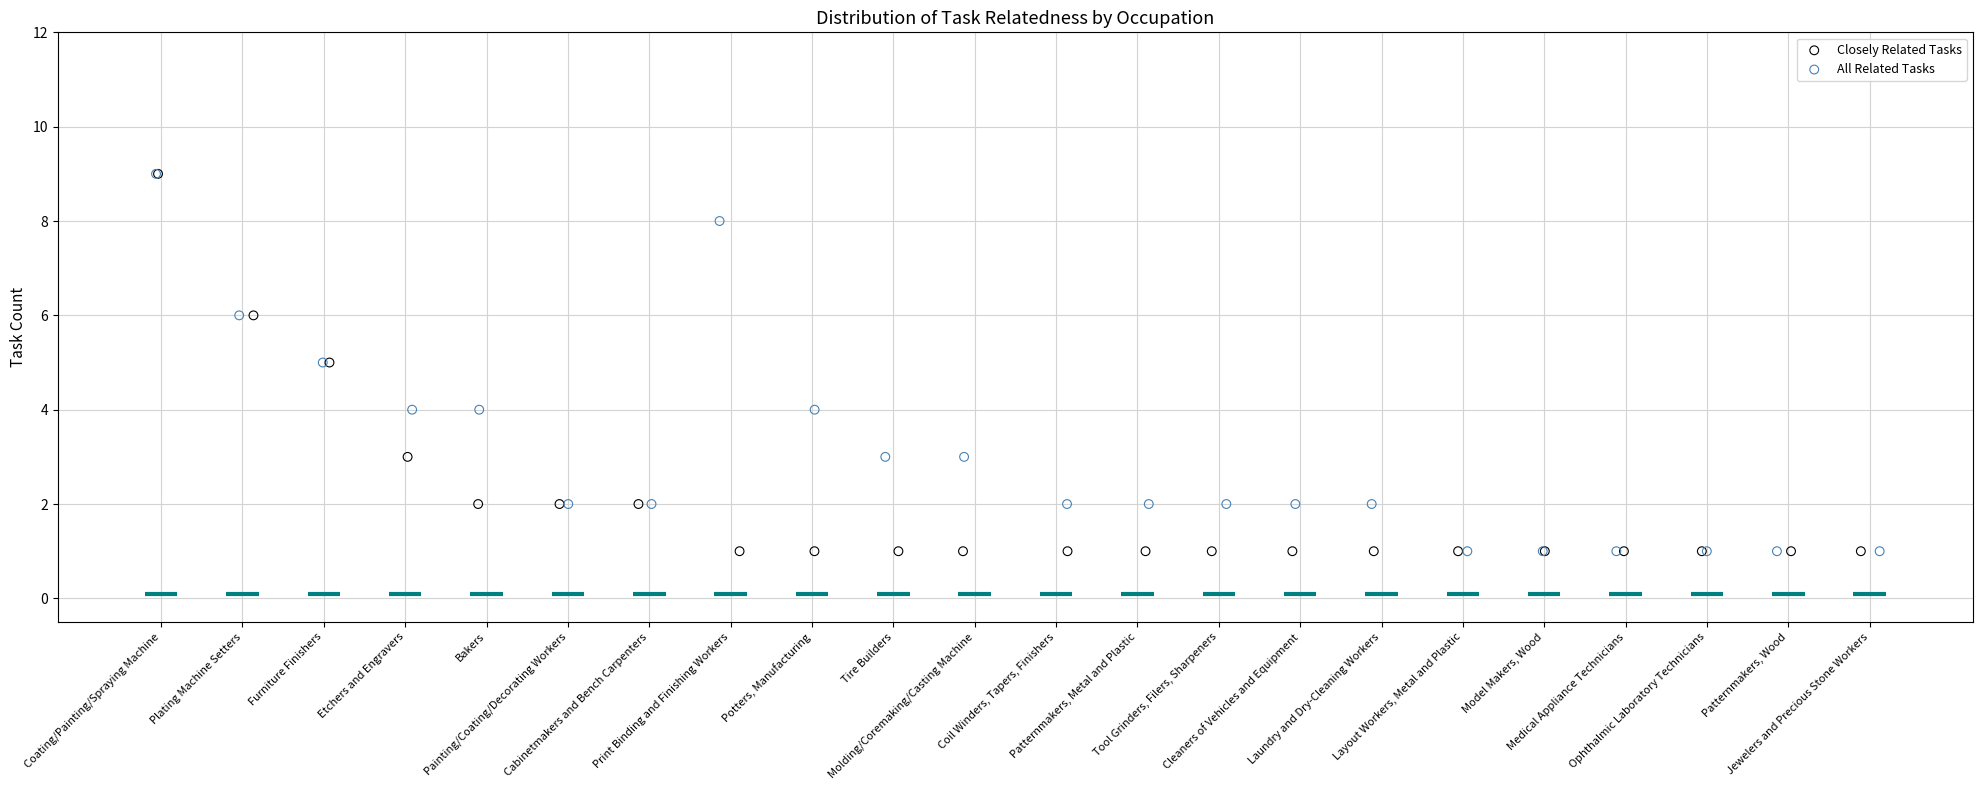

What are all the series names shown in the legend?

Closely Related Tasks, All Related Tasks